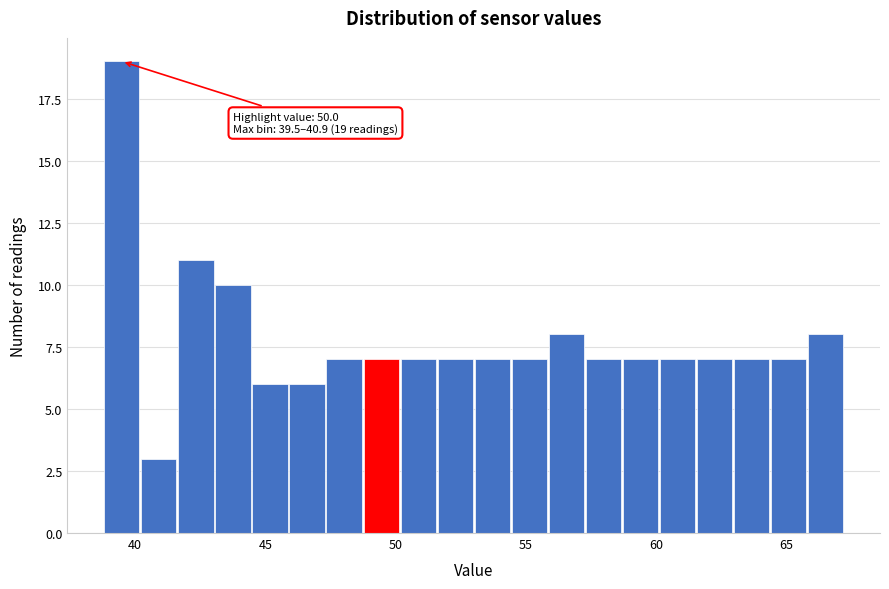

Around what value on the x-axis is the tallest bar? Give the approximate position of its centre, as read against the axis.

39.5